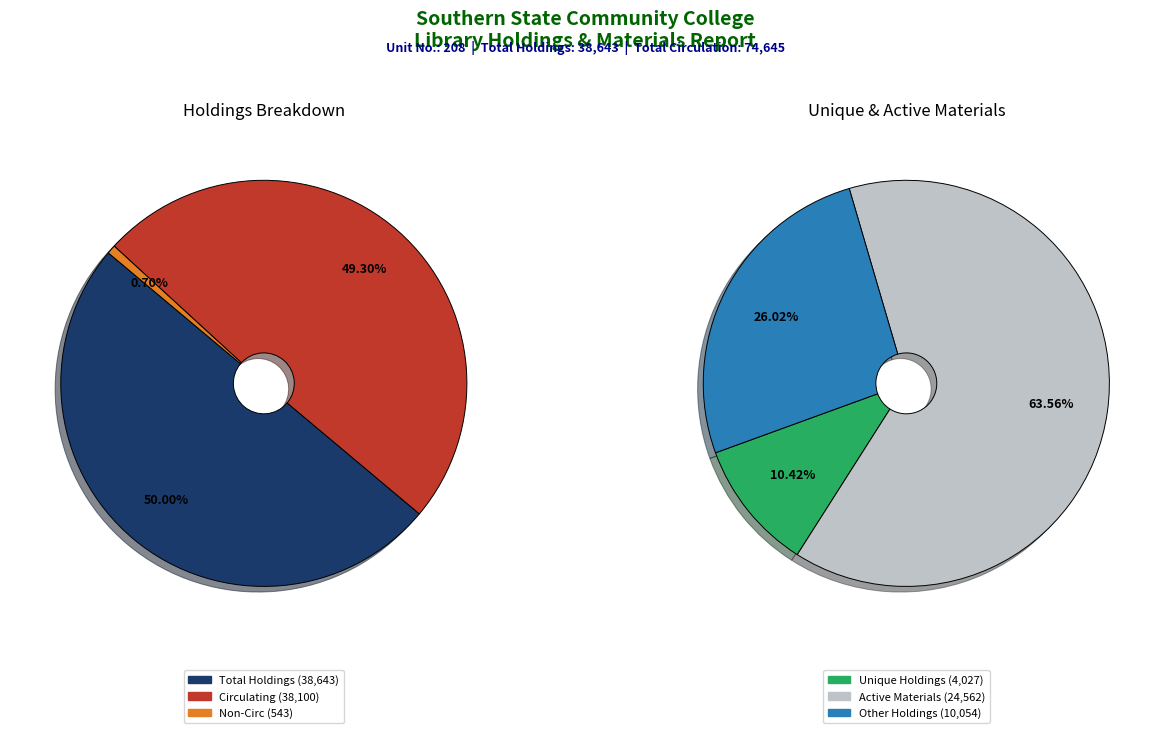

What is the largest slice in the pie chart?

Total Holdings